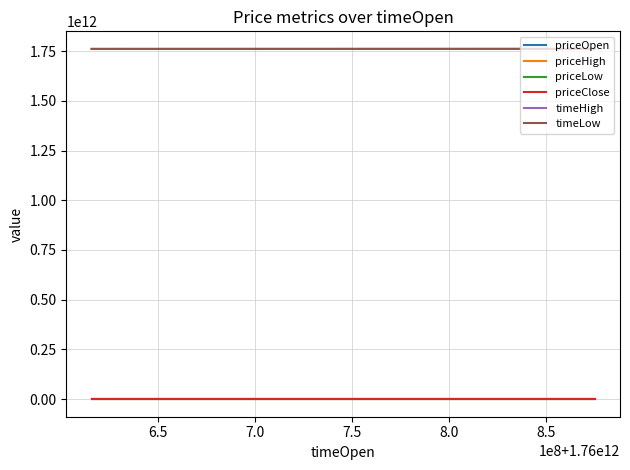

Is this an area chart (filled region under the line)?

No